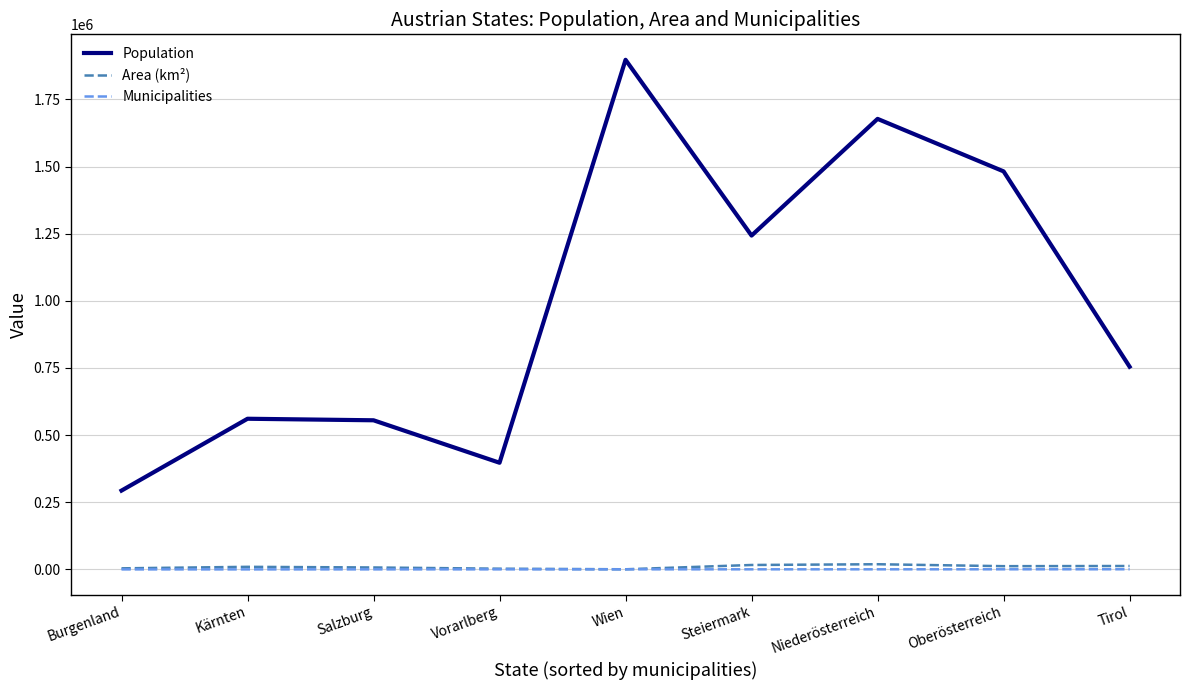

At which category is the sum across all series the highest?

Wien